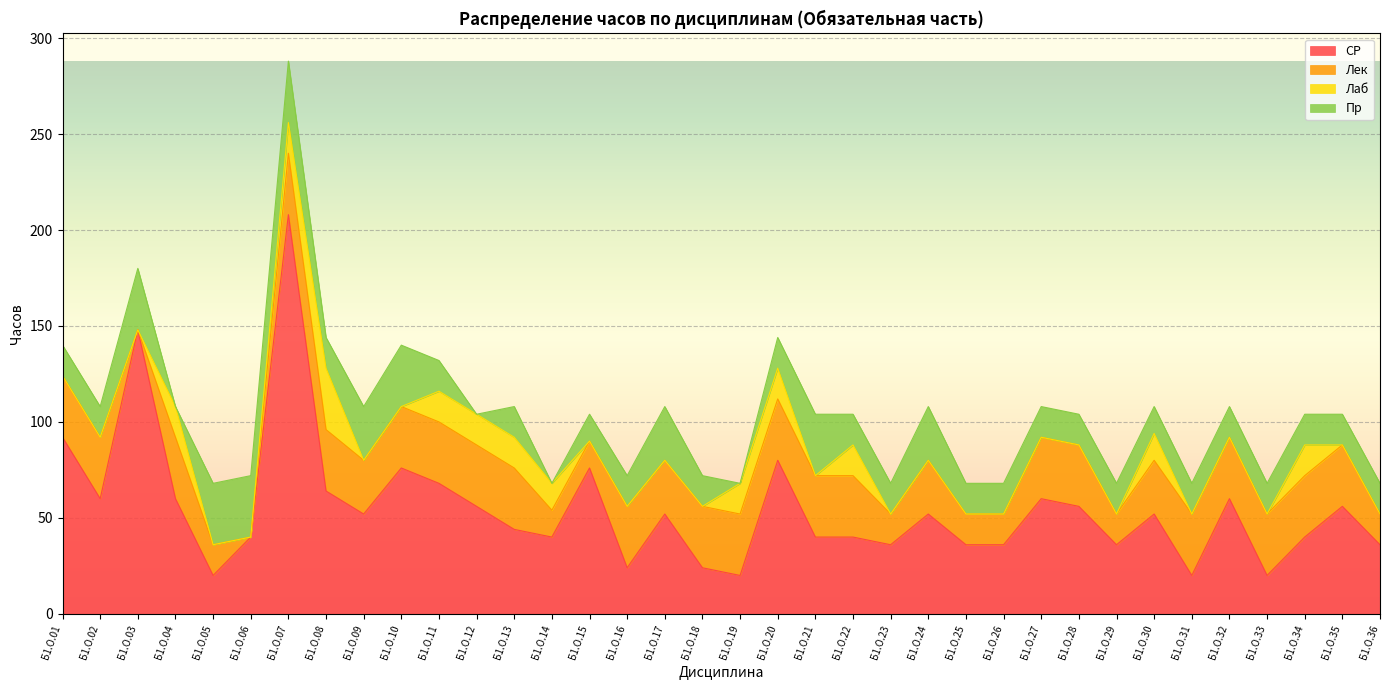

Rank the series by their average value, from lowest to highest.

Лаб, Пр, Лек, СР